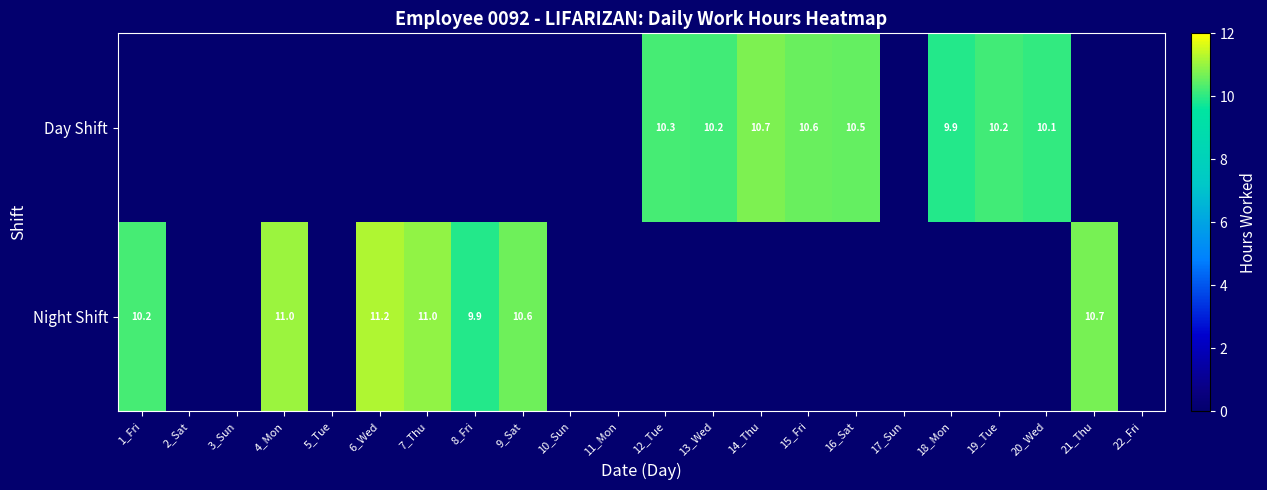

True or false: Day Shift has a value of 6.4 at 13_Wed.

False